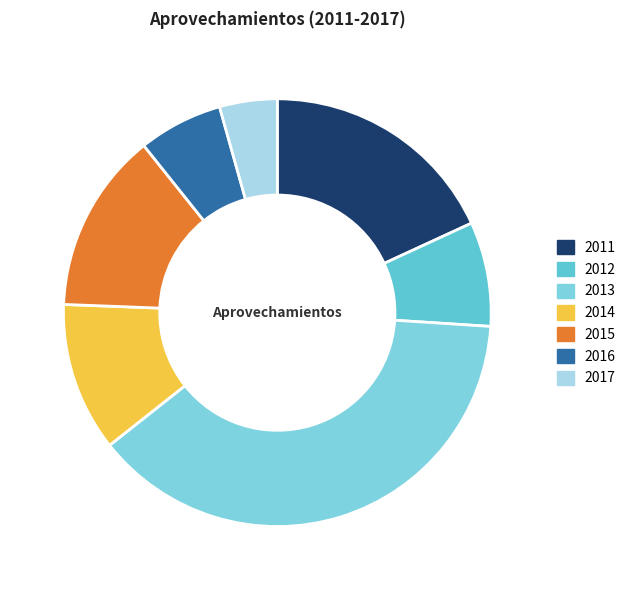

Is it true that 2016 is 6% of the pie?

True